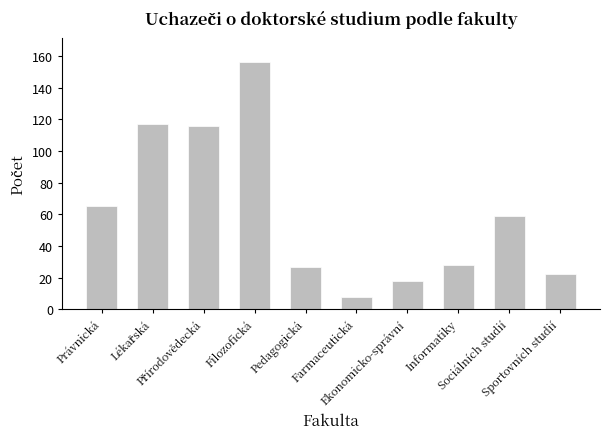

What is the smallest value displayed?

8